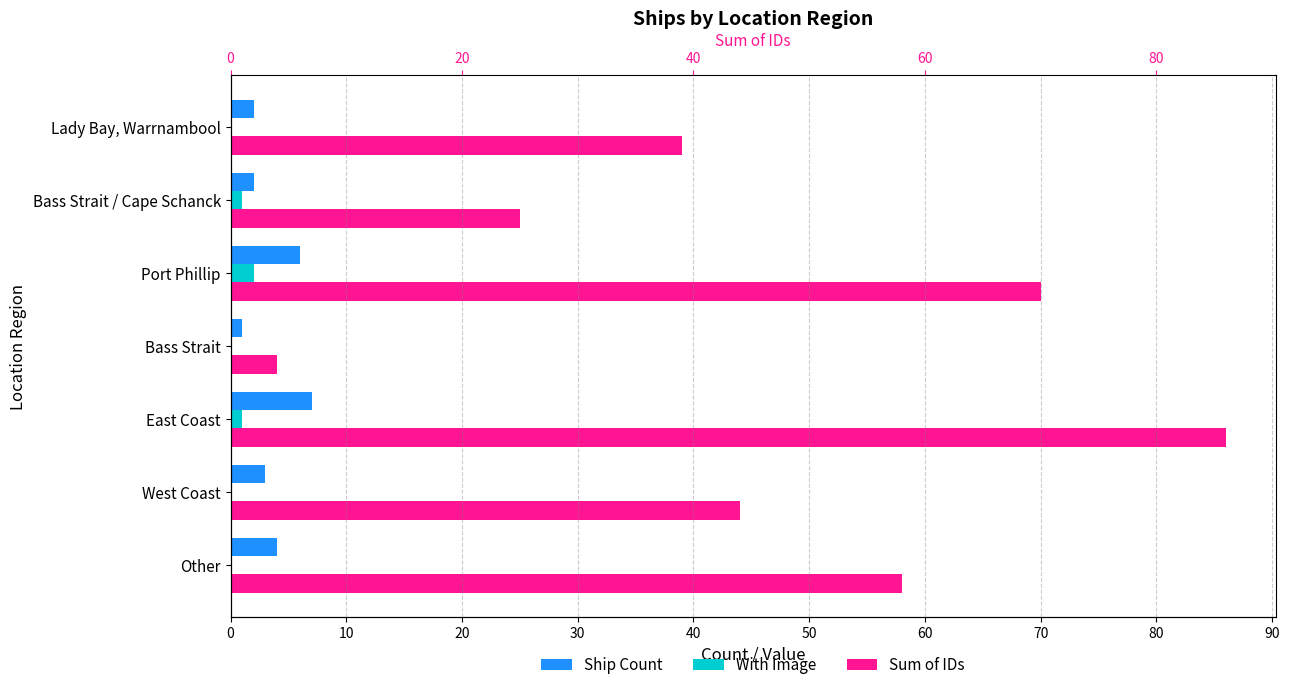

How many values in the With Image series exceed 0?

3